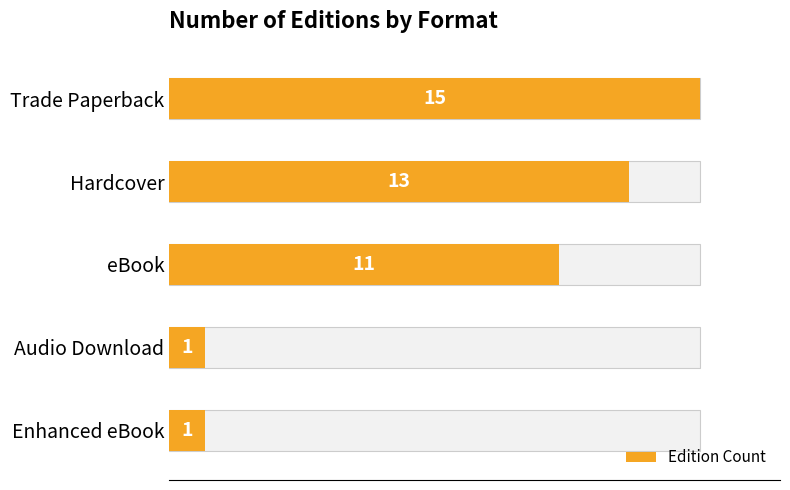

Reading right to left, what are all the values shown in this chart?

1	1	11	13	15